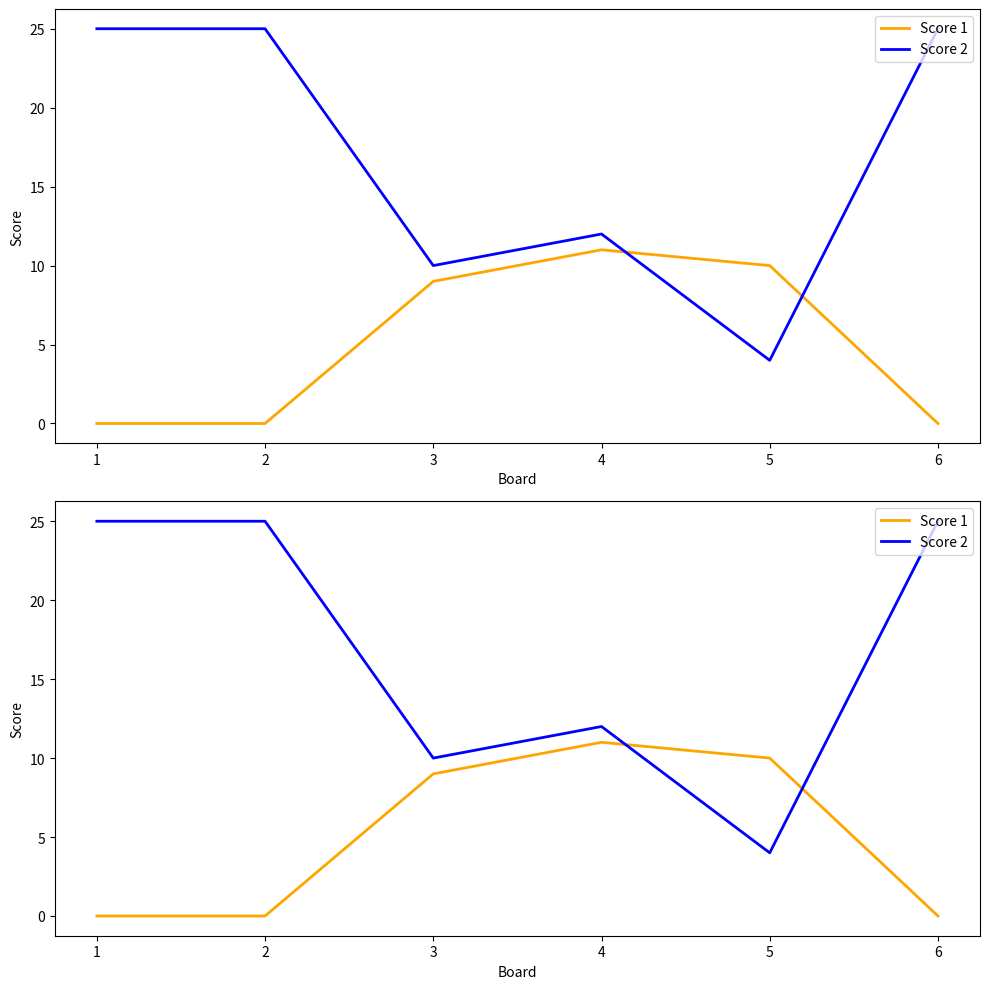

The Score 1 series shows 4 at 3. True or false?

False